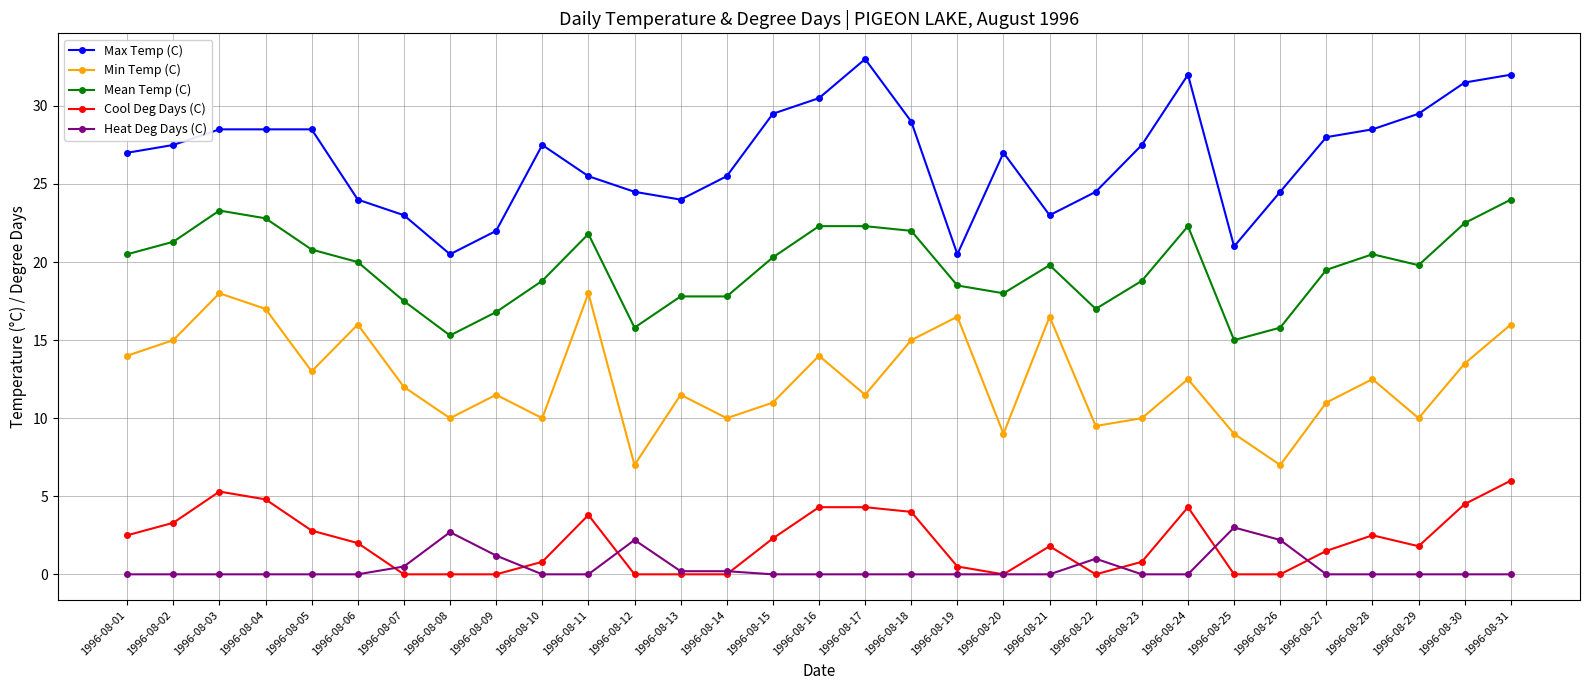

List the series in order of their peak value, lowest first.

Heat Deg Days (C), Cool Deg Days (C), Min Temp (C), Mean Temp (C), Max Temp (C)